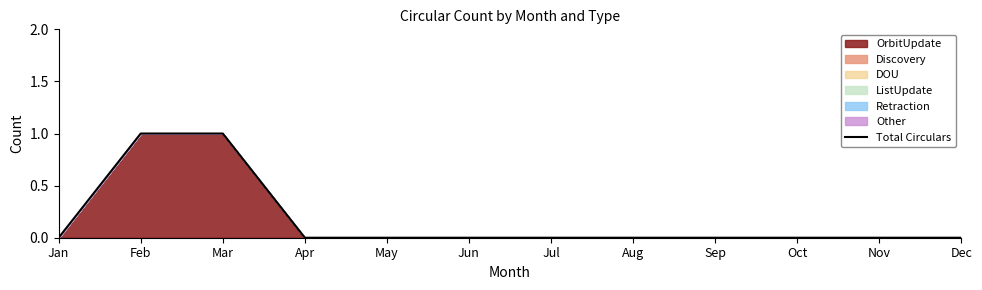

Count the number of values greater than 0.

2